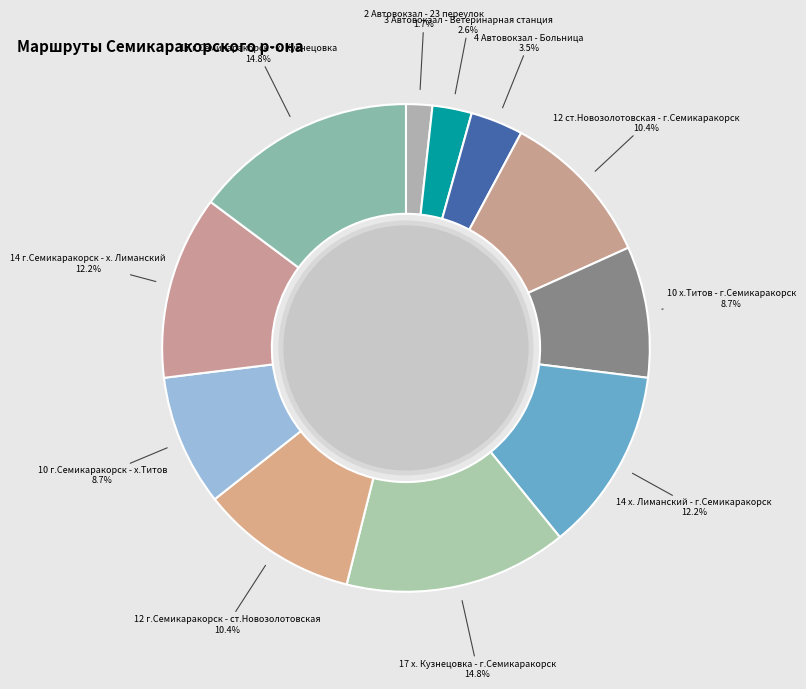

What is the ratio of the value at 12 ст.Новозолотовская - г.Семикаракорск to the value at 3 Автовокзал - Ветеринарная станция?

4.0